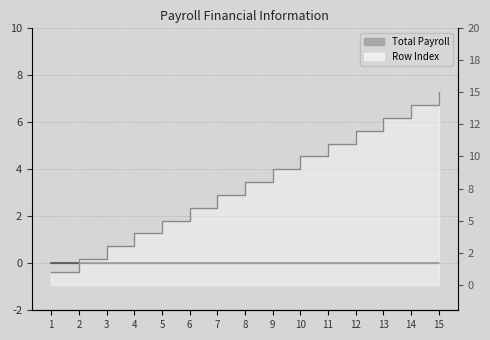

Which category has the lowest value across all series?

1